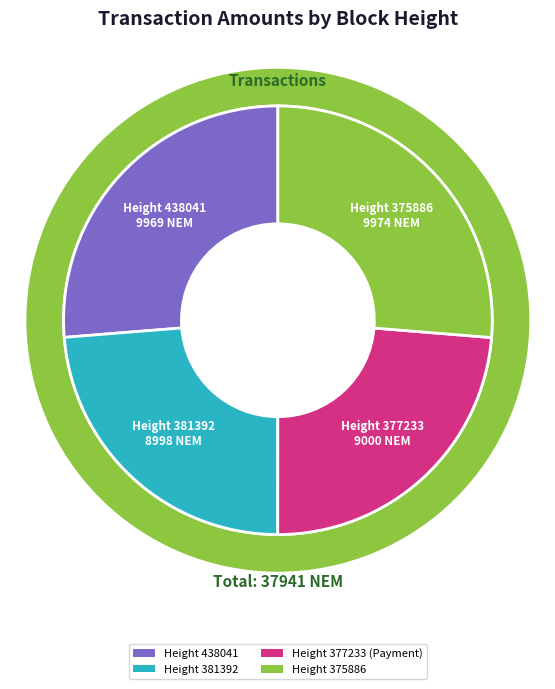

Count the number of slices in the pie.

5